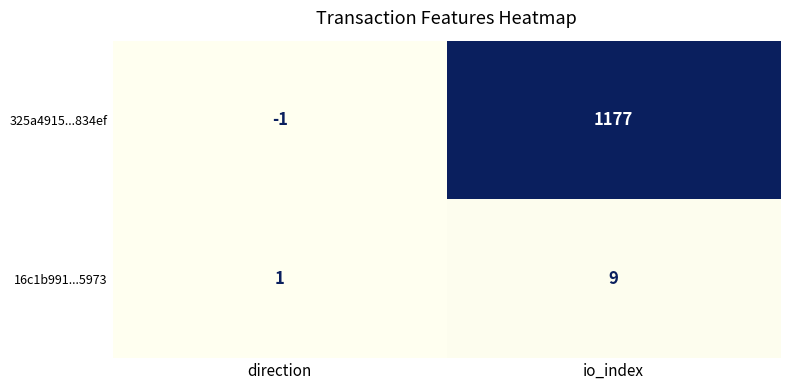

Which series has the largest range (max minus min)?

325a4915...834ef